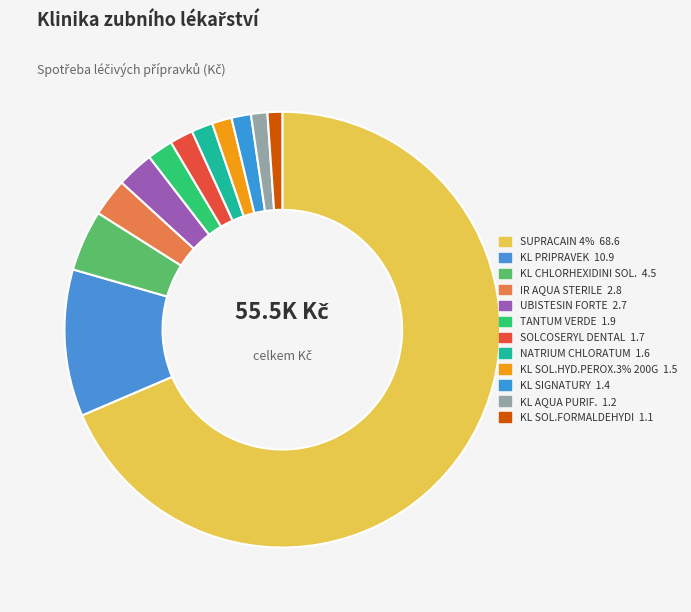

How many segments does this pie chart have?

12